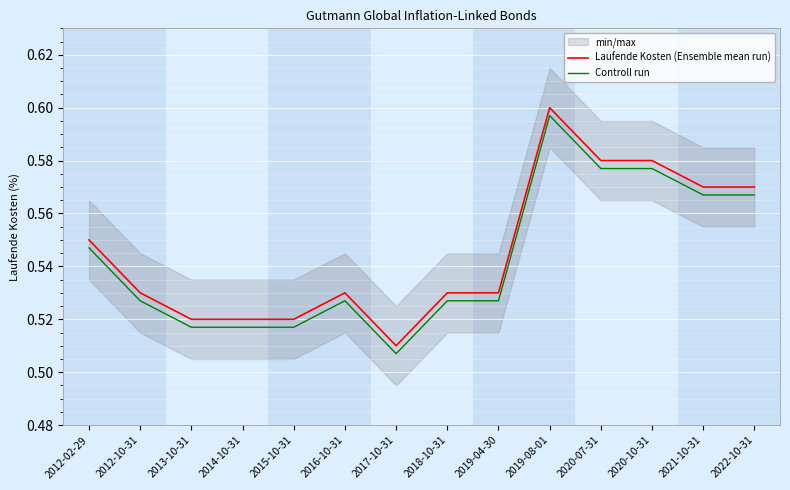

What are all the series names shown in the legend?

Laufende Kosten (Ensemble mean run), Controll run